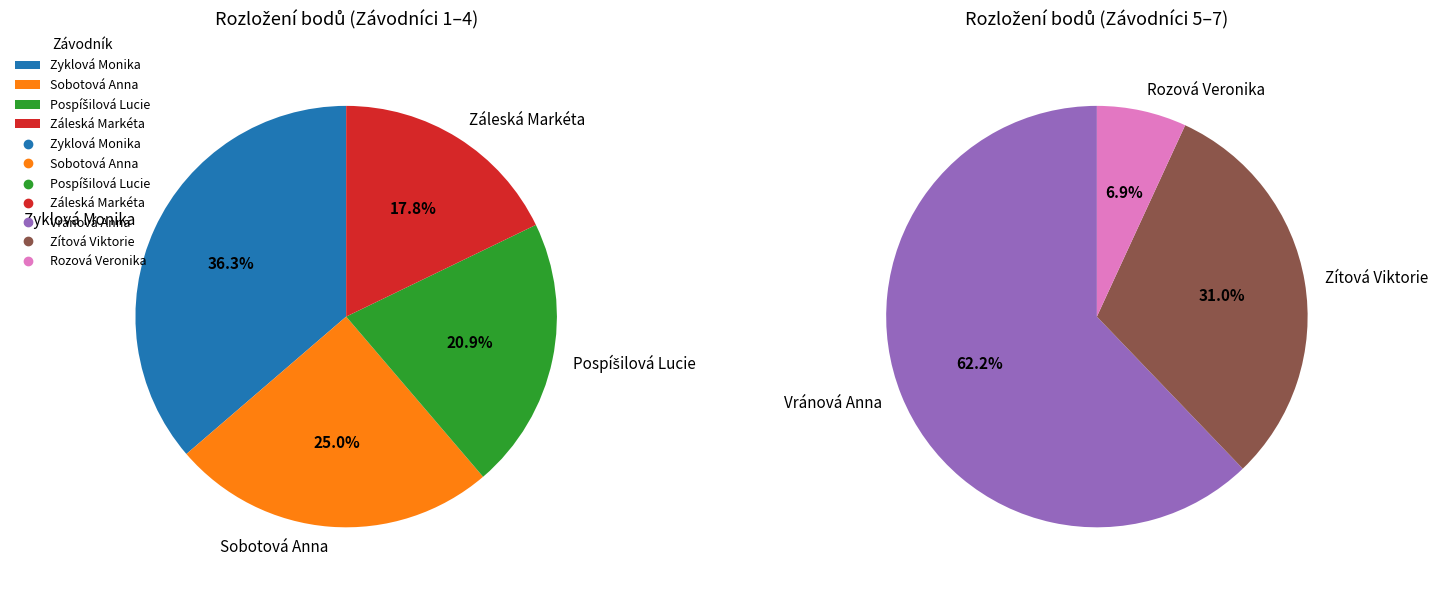

How many segments does this pie chart have?

7